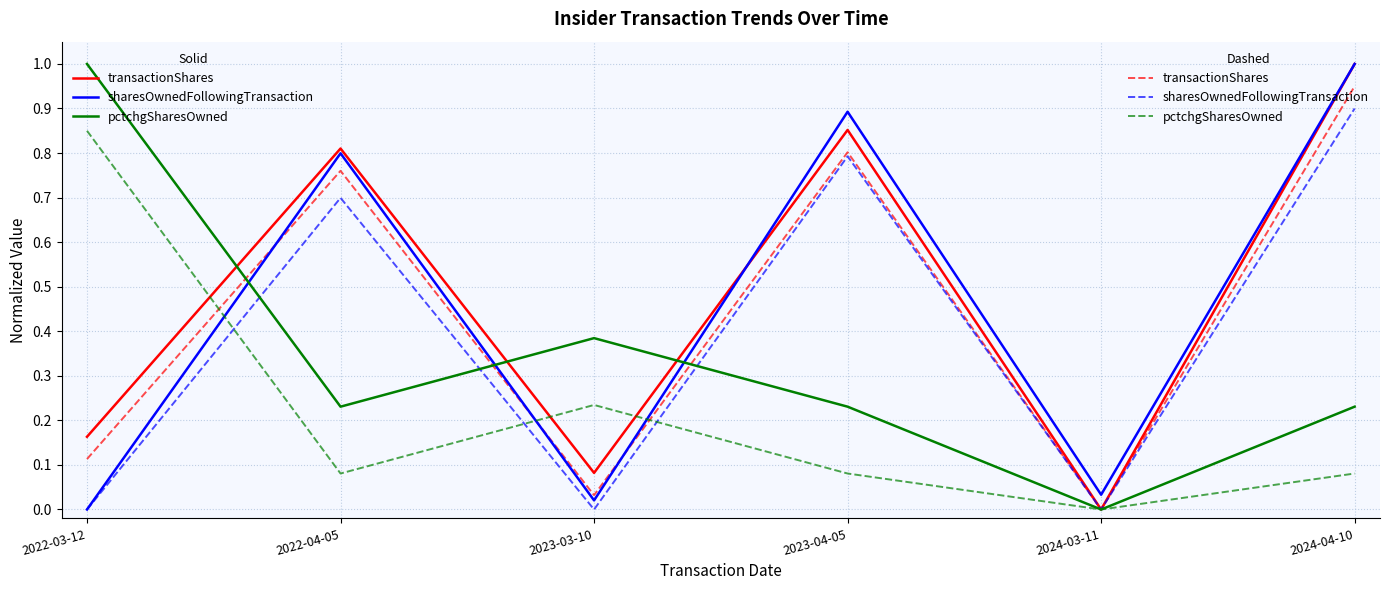

What is the maximum value shown in the chart?

1.0